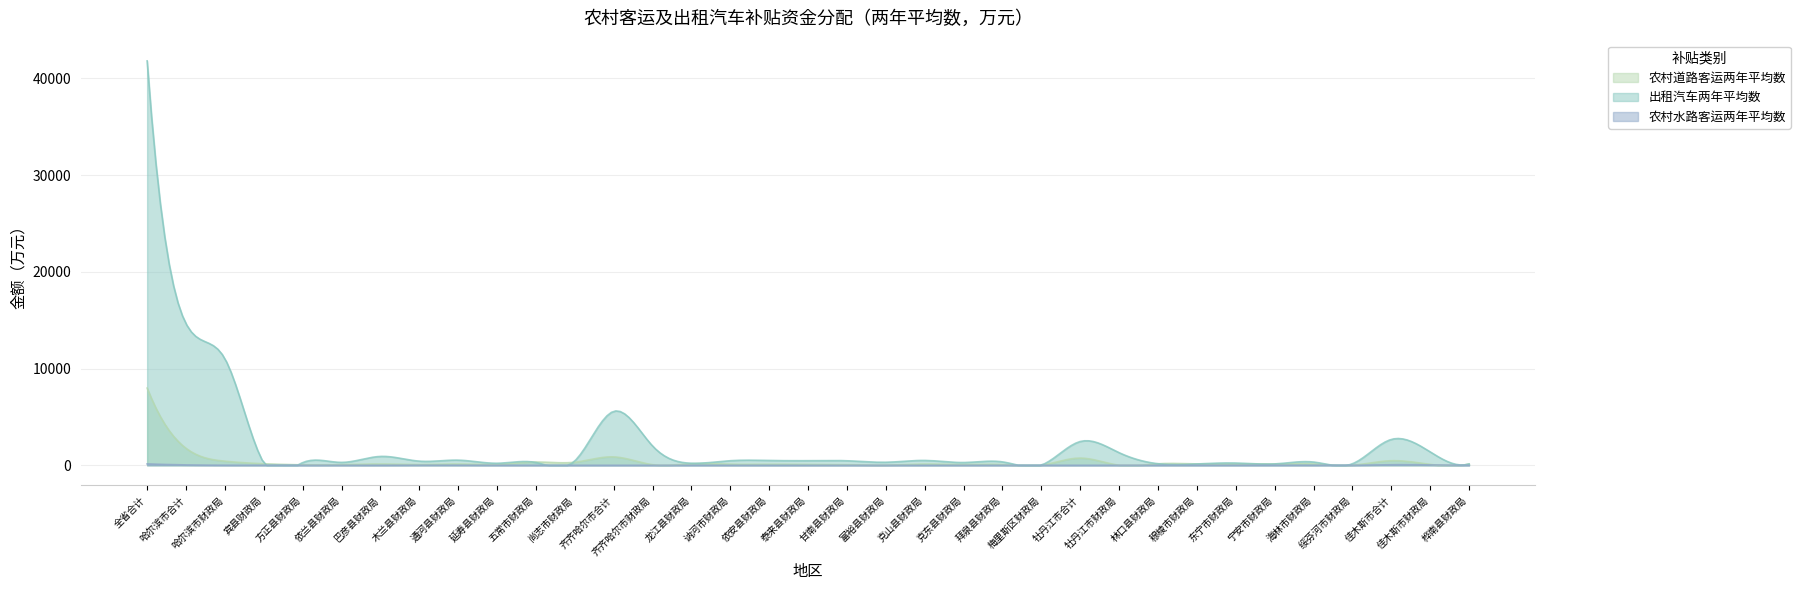

Where does the 出租汽车两年平均数 series first go above 427?

全省合计